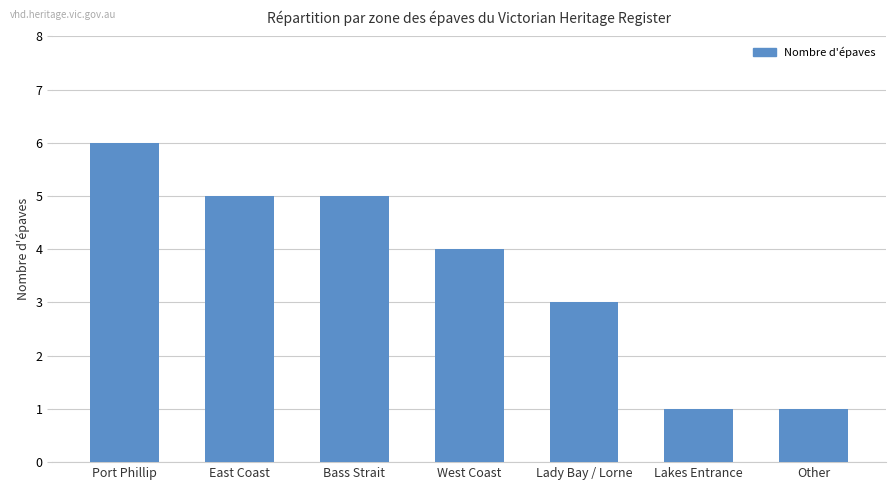

The chart shows a value of 1 at Other. True or false?

True